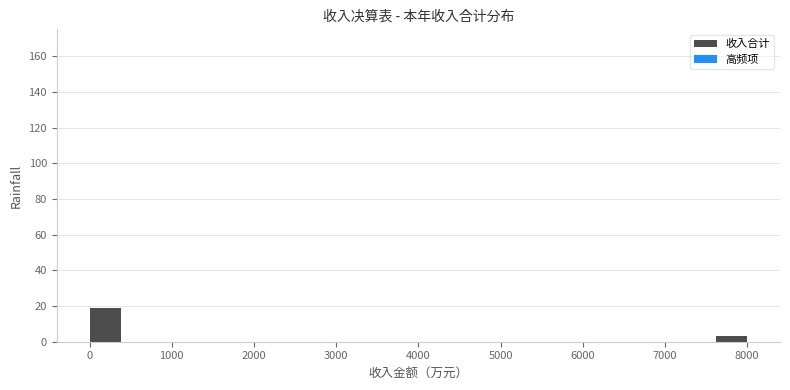

Over which range of the x-axis is the bar tallest?

0 to 400